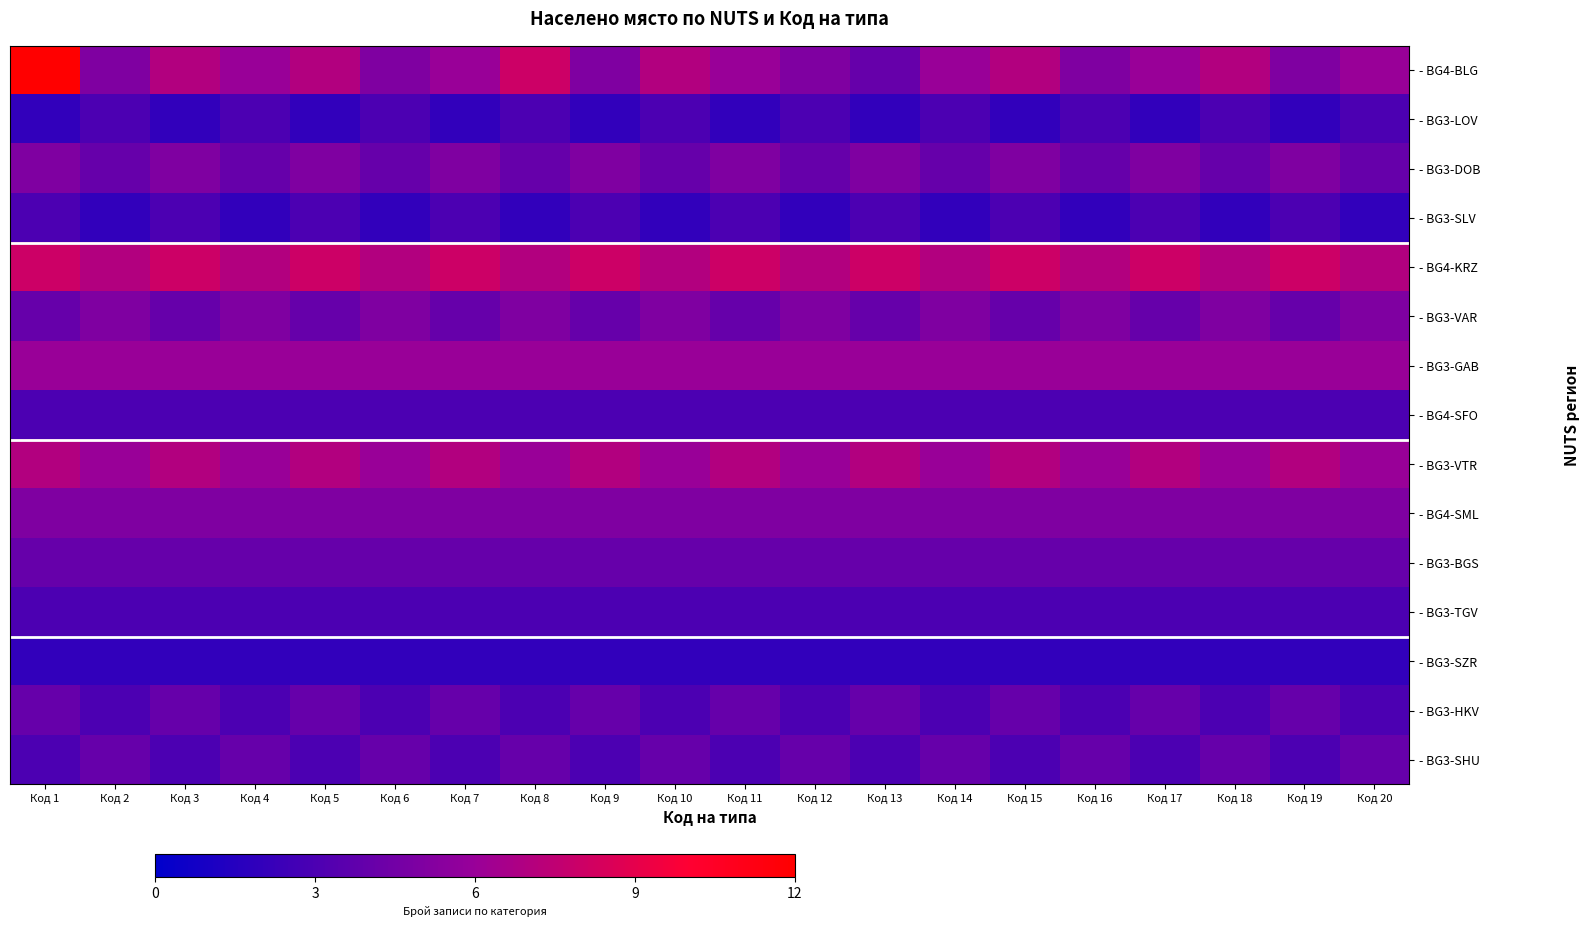

At how many categories does at least one series exceed 3?

20